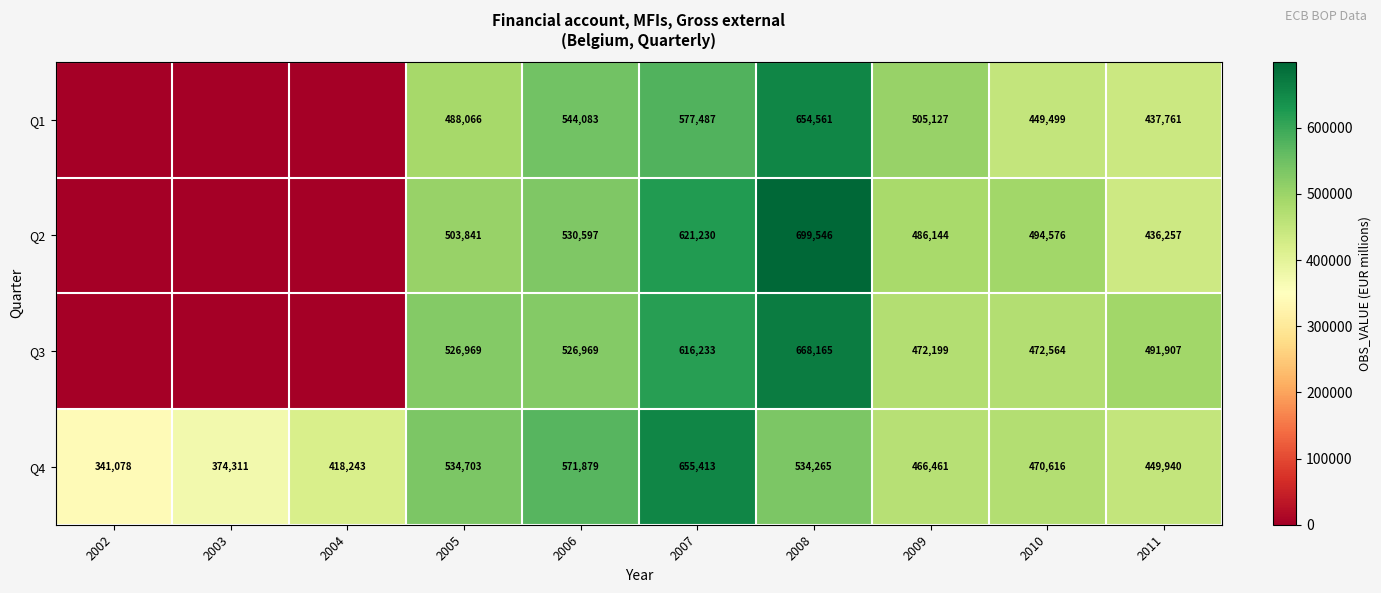

What is the total value across all series at 2011?

1815865